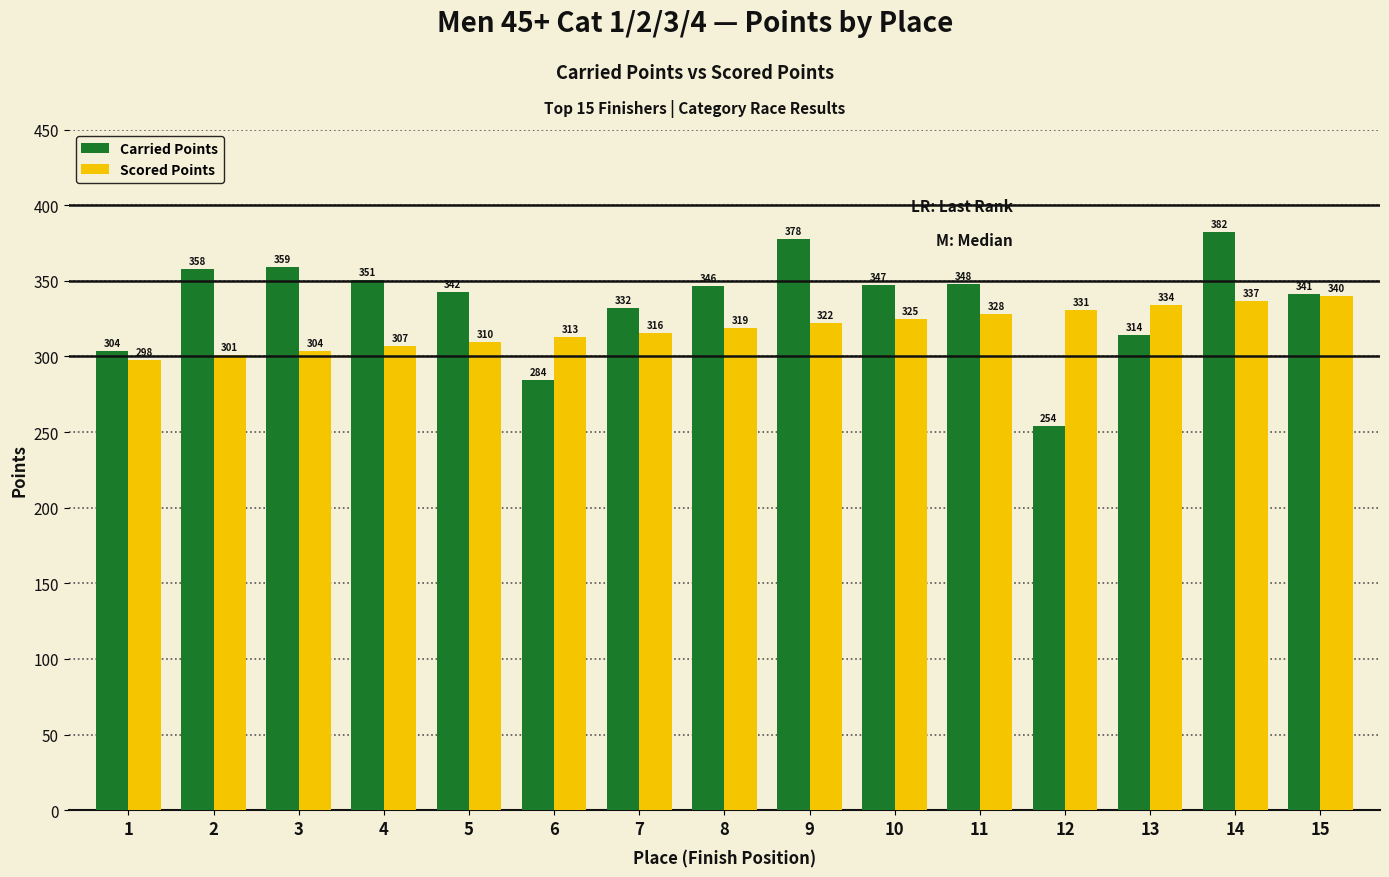

What is the difference between the highest and lowest values at 3?

55.2